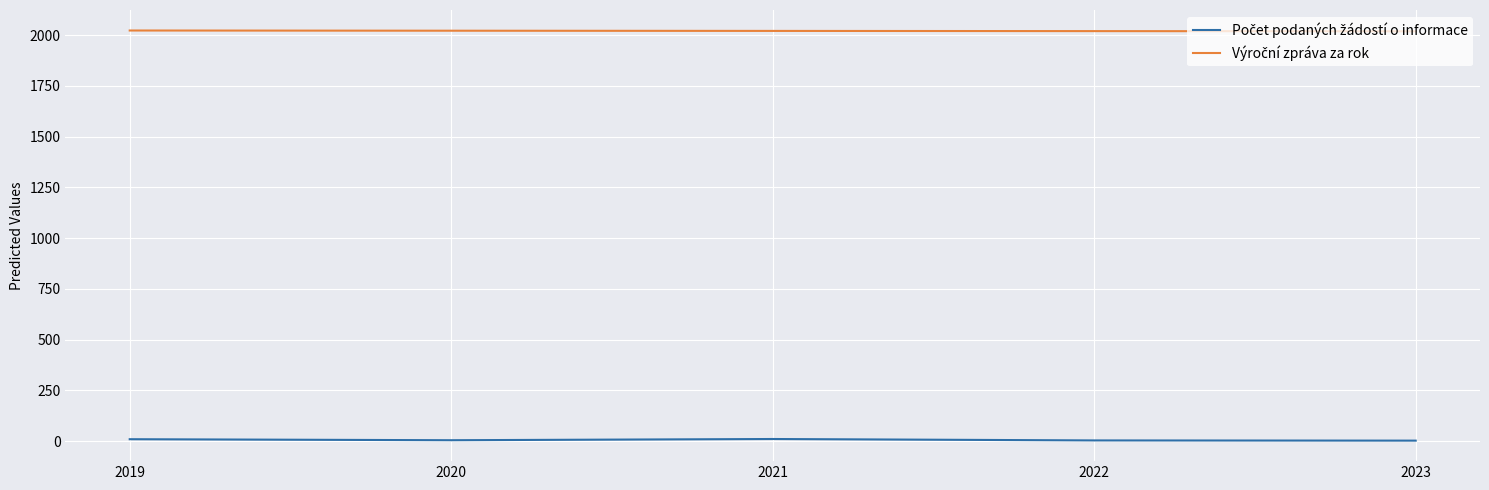

True or false: Výroční zpráva za rok has a value of 2023 at 2019.

True